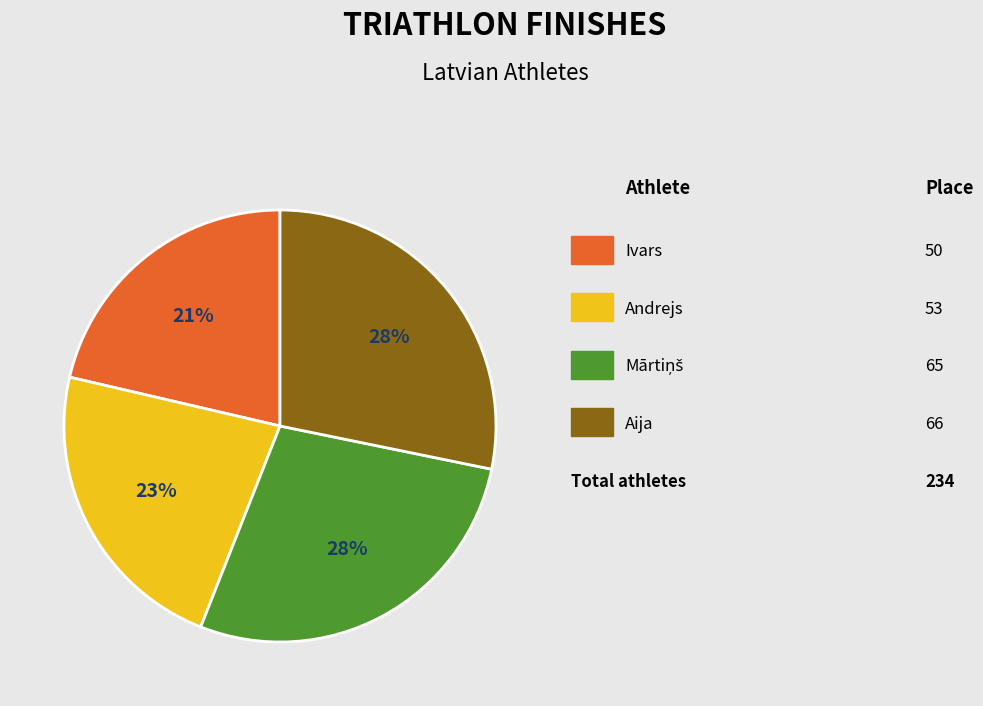

Is there any slice that represents more than half of the pie?

No